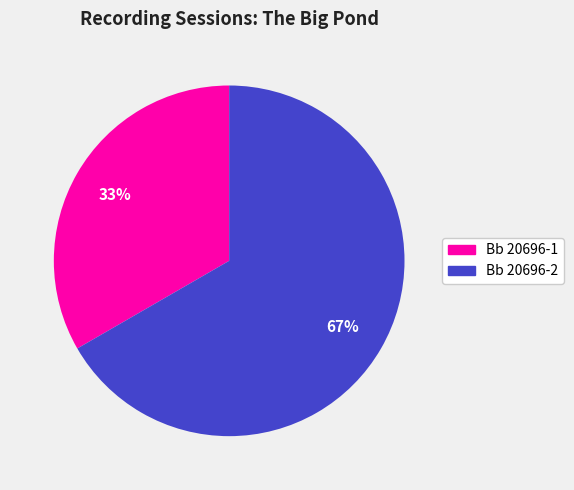

The Bb 20696-1 slice represents 43% of the pie. True or false?

False